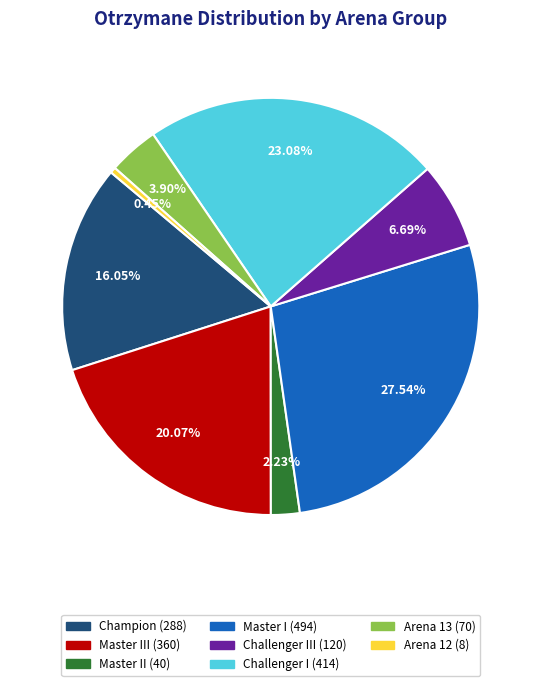

To the nearest percent, what is the difference between the largest and smallest slice percentages?

27%